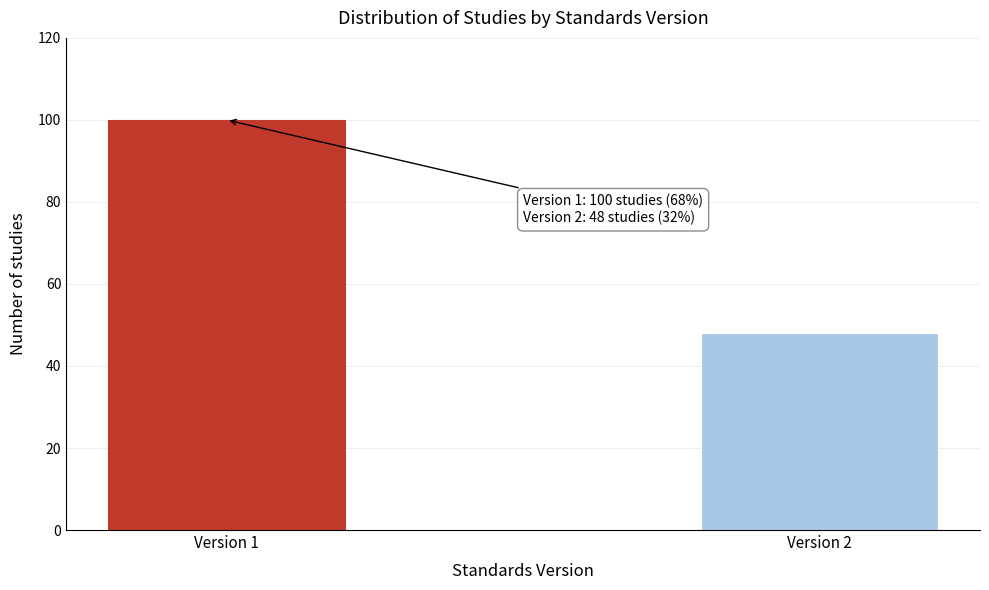

Reading left to right, list all the values displayed in this chart.

Version 1=100	Version 2=48